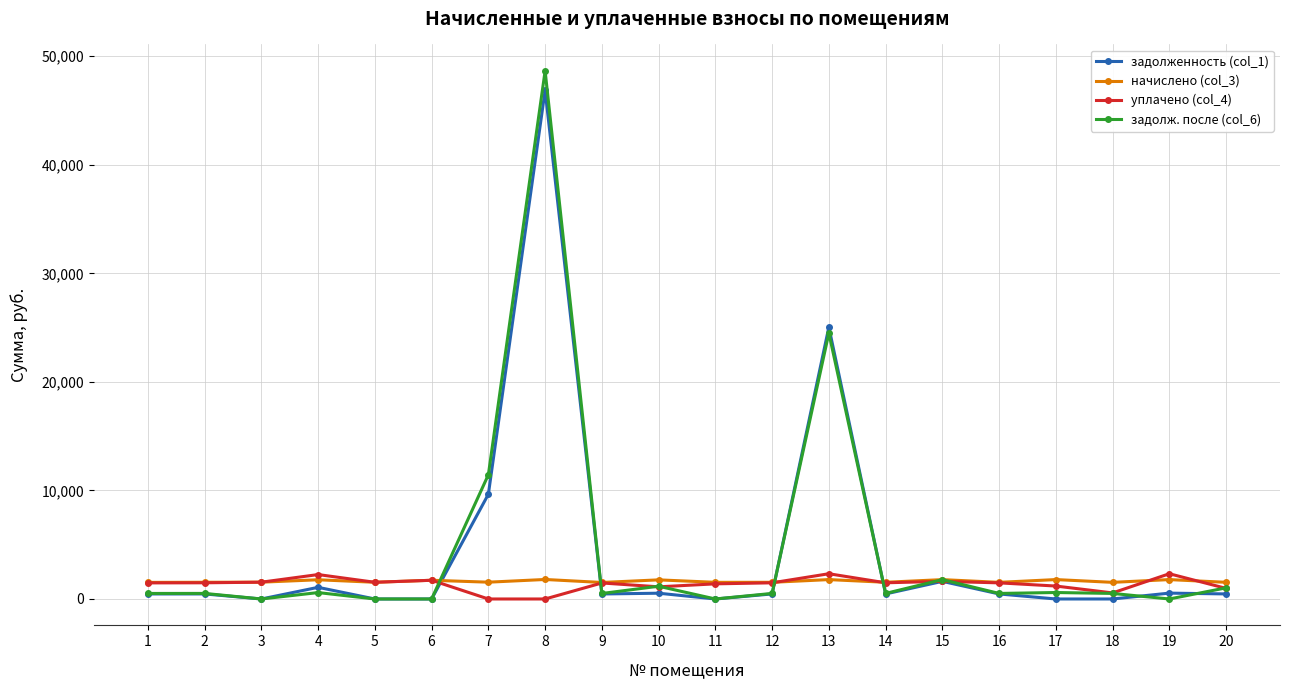

Which series ends up on top after the final intersection of задолж. после (col_6) and начислено (col_3)?

начислено (col_3)